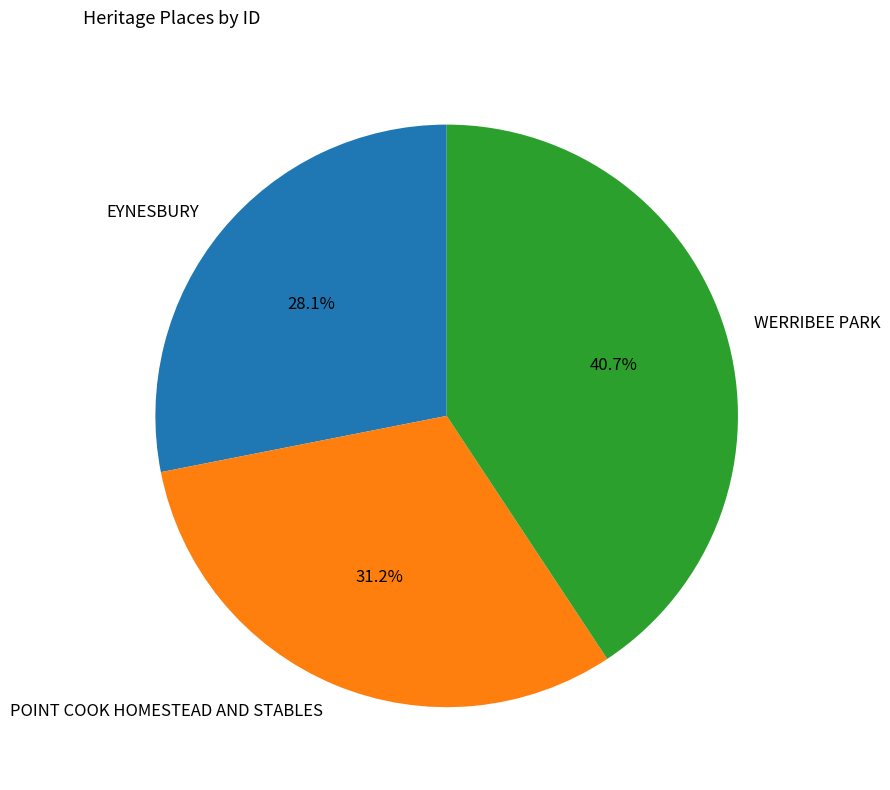

What is the largest slice in the pie chart?

WERRIBEE PARK